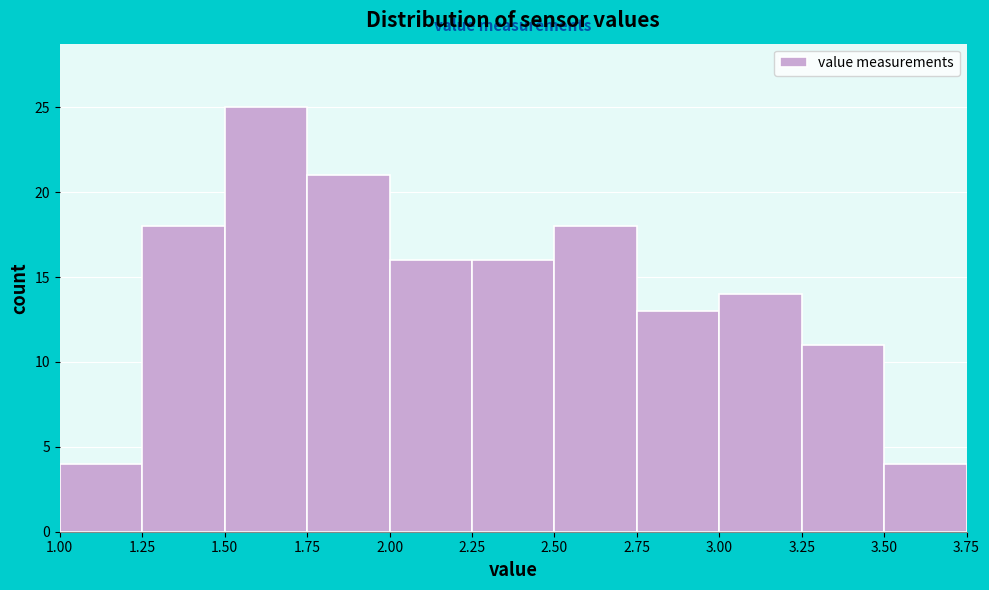

What is the height of the bar covering 1.50 to 1.75 on the x-axis? The values are not printed on the chart, so give them approximately, as read against the axis.

25